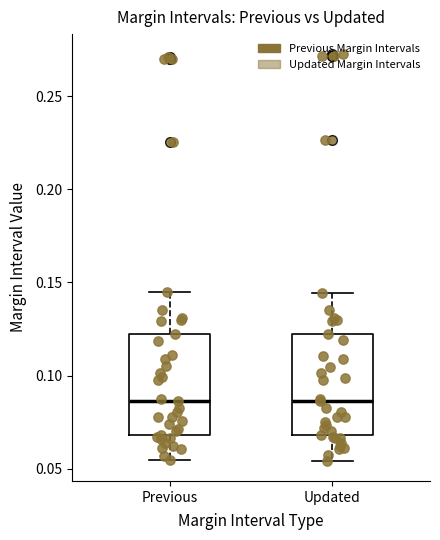

Reading left to right, read every box against the y-axis: the position of its median line, the range the box covers, and the ends of its whiskers. The values are not printed on the chart, so give them approximately, as read against the axis.

Previous: median 0.085, box 0.070 to 0.125, whiskers 0.055 to 0.145
Updated: median 0.085, box 0.070 to 0.120, whiskers 0.055 to 0.145